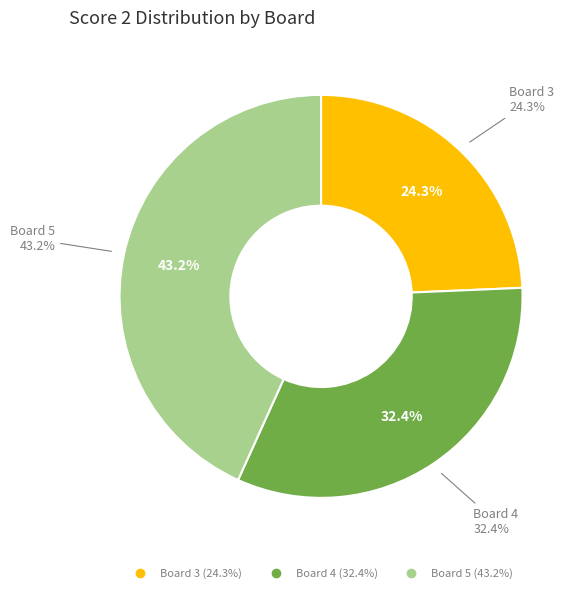

What is the largest slice in the pie chart?

Board 5